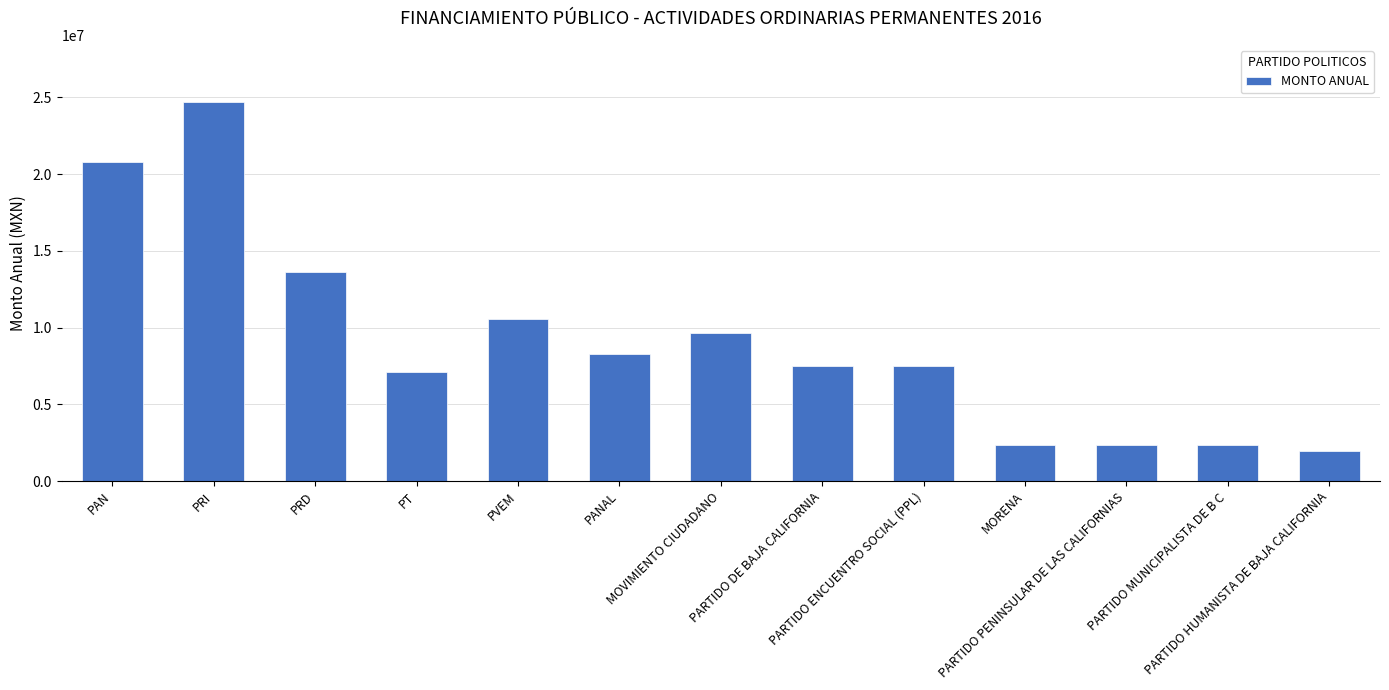

The chart shows a value of 8271825.6 at PANAL. True or false?

True